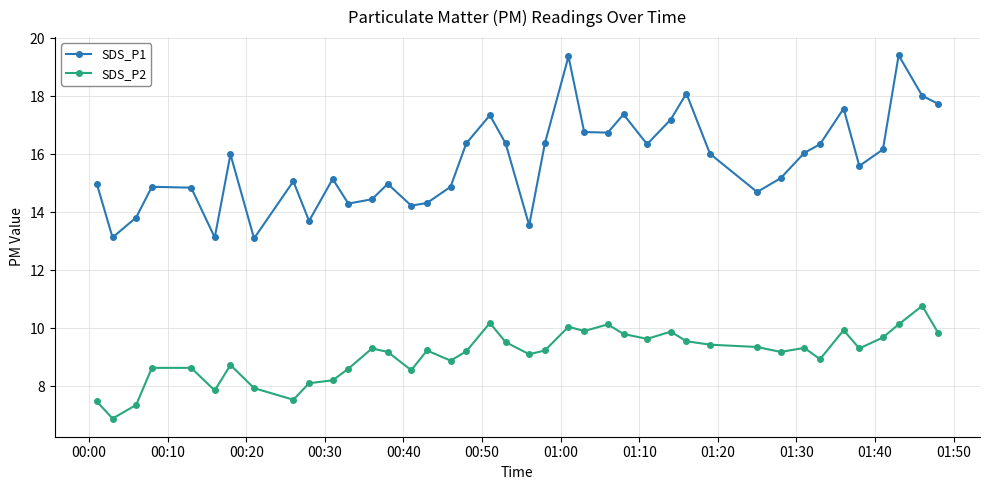

What is the value of the SDS_P2 point at the 32nd from the left?

9.2